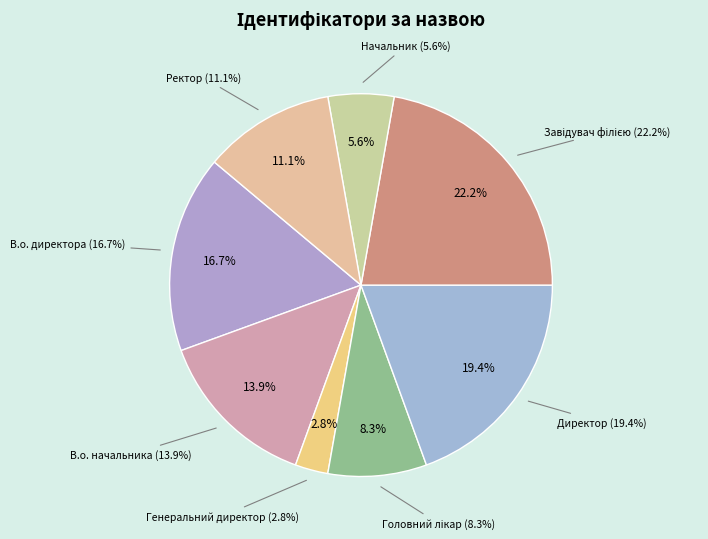

Combined, what portion of the pie is Завідувач філією and Начальник?

27.8%